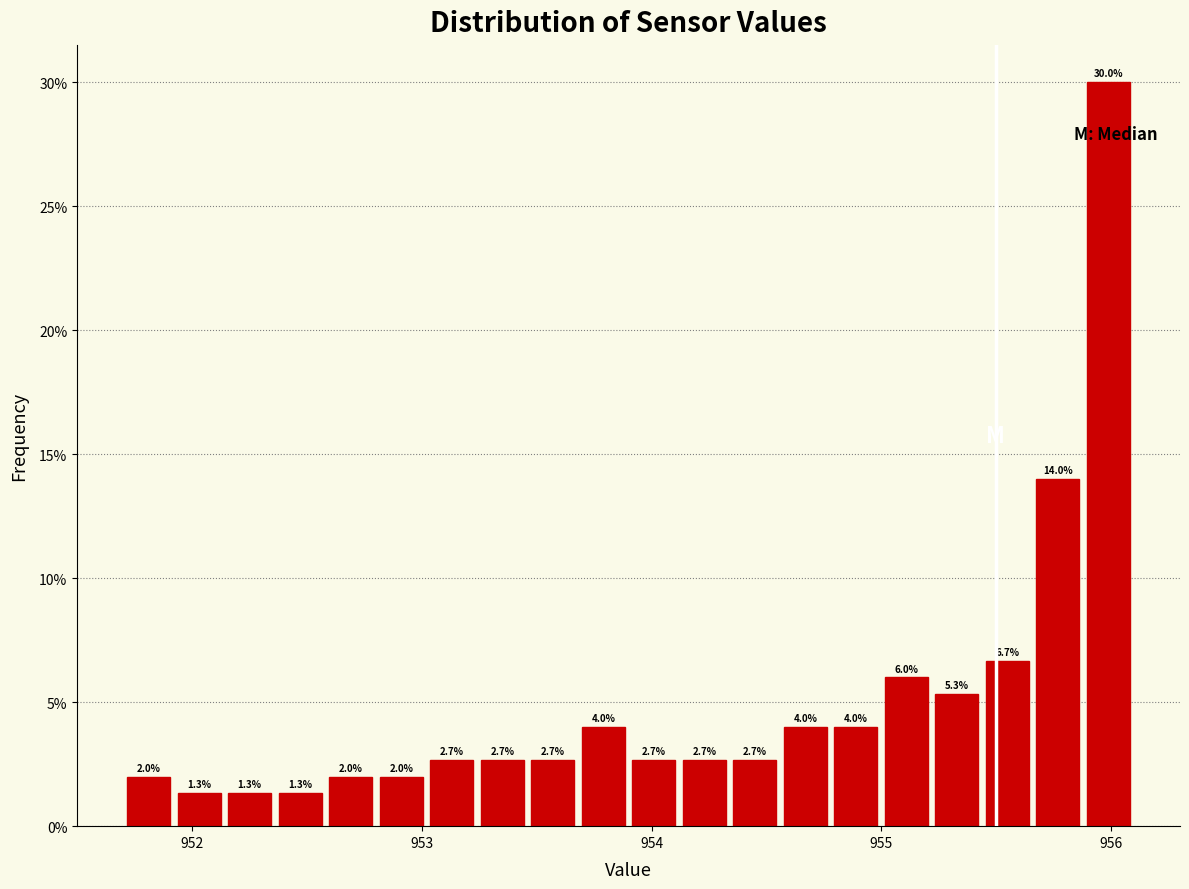

Read against the x-axis, roughly where is the centre of the tallest bar?

956.0